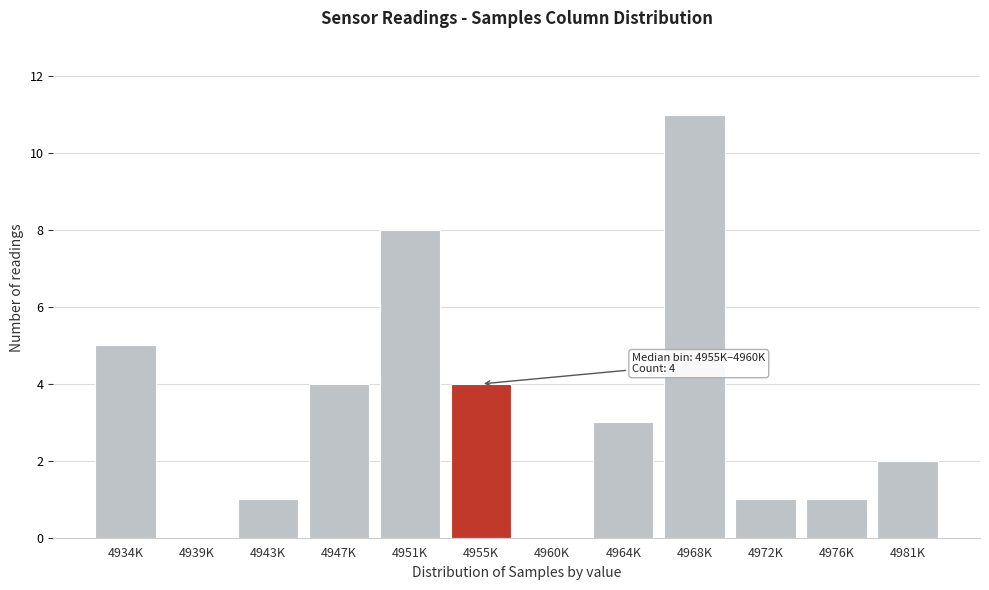

Reading left to right, what are all the values shown in this chart?

4934K=5	4939K=0	4943K=1	4947K=4	4951K=8	4955K=4	4960K=0	4964K=3	4968K=11	4972K=1	4976K=1	4981K=2